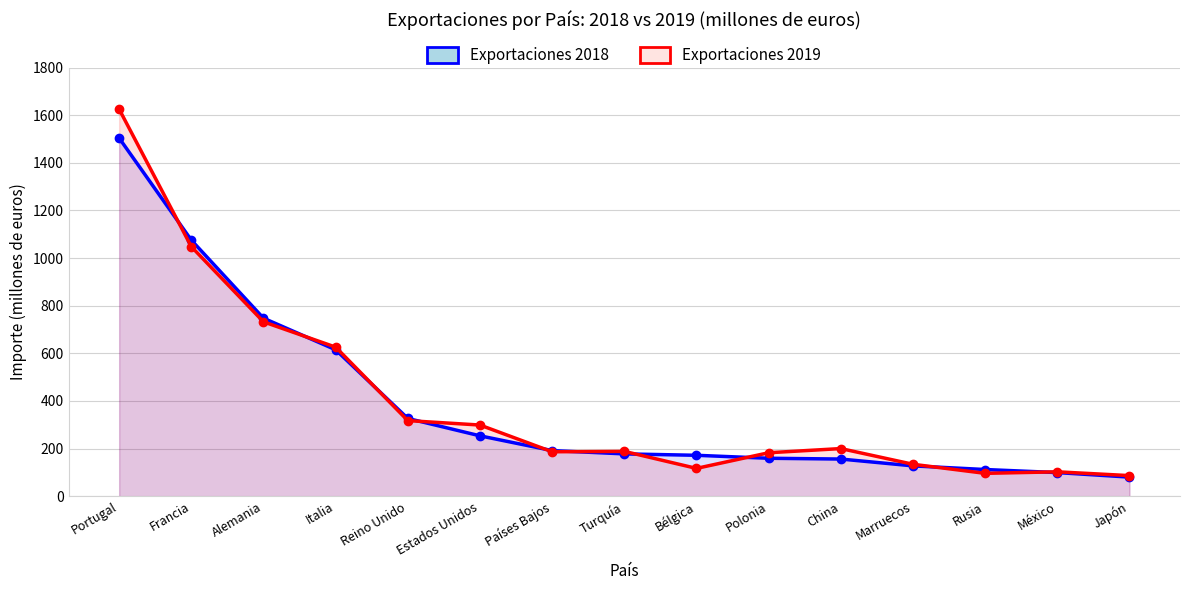

Between China and Estados Unidos, which is larger?

Estados Unidos